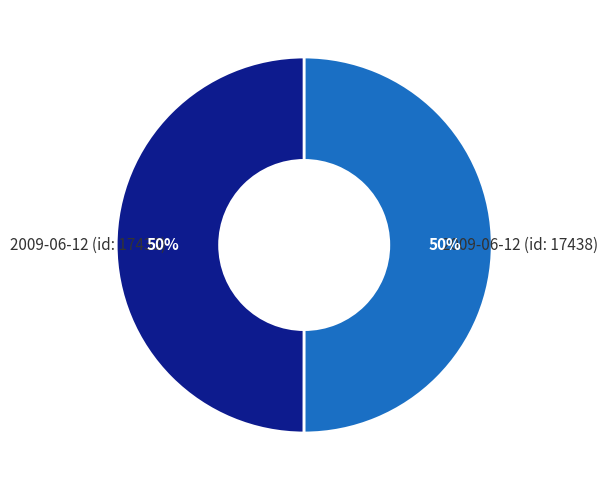

Approximately how many times larger is the value at 2009-06-12 (id: 17438) compared to 2009-06-12 (id: 17433)?

1.0